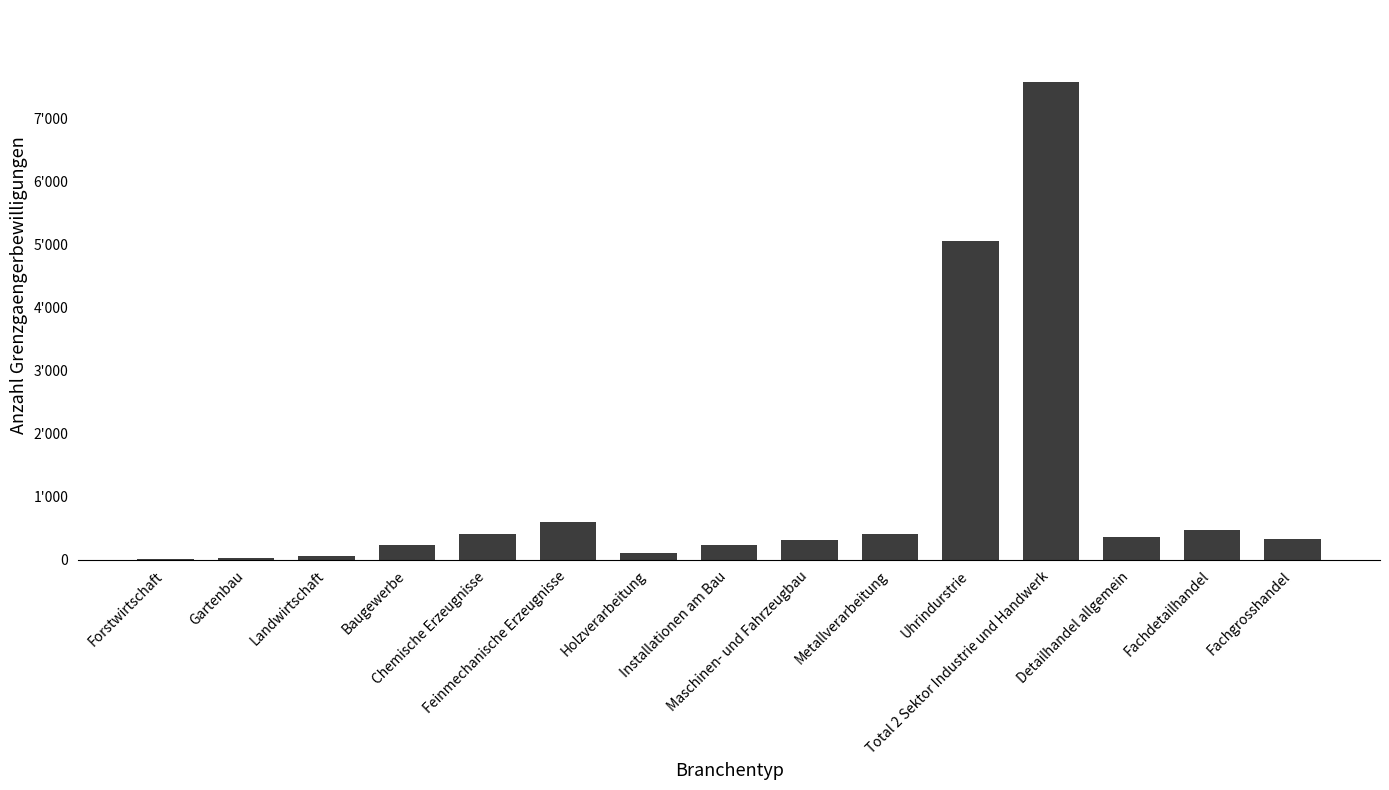

What is the difference between the maximum and minimum values?

7581